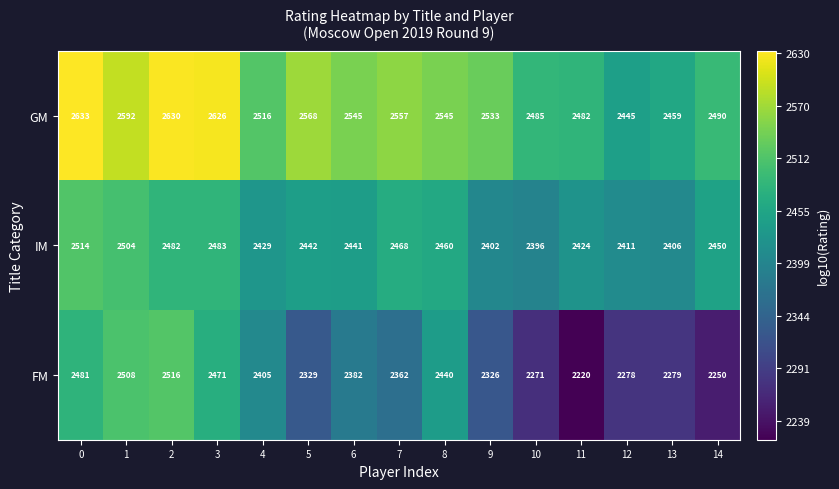

What is the approximate value of FM at 5?

2329